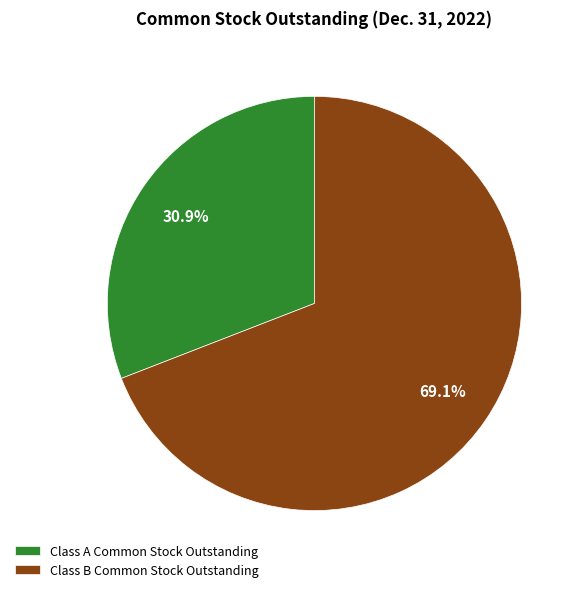

To the nearest percent, what is the combined percentage of Class A Common Stock Outstanding and Class B Common Stock Outstanding?

100%